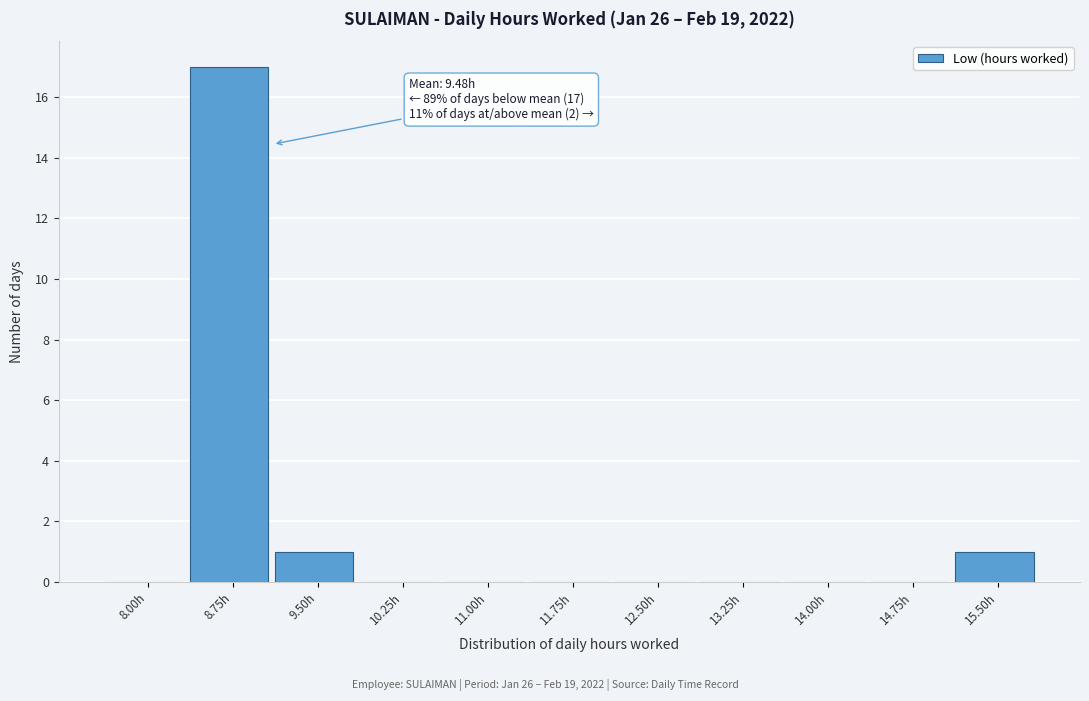

Reading left to right, transcribe all the data shown in this chart.

8.00h=0	8.75h=17	9.50h=1	10.25h=0	11.00h=0	11.75h=0	12.50h=0	13.25h=0	14.00h=0	14.75h=0	15.50h=1